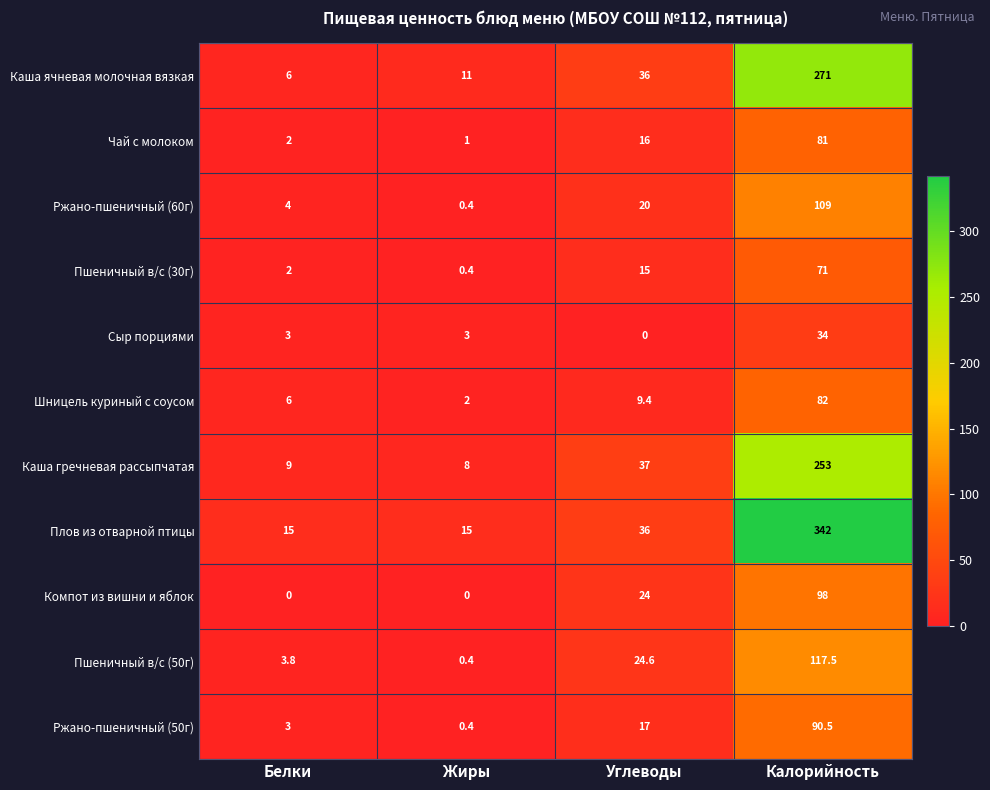

How many distinct data groups are displayed?

11